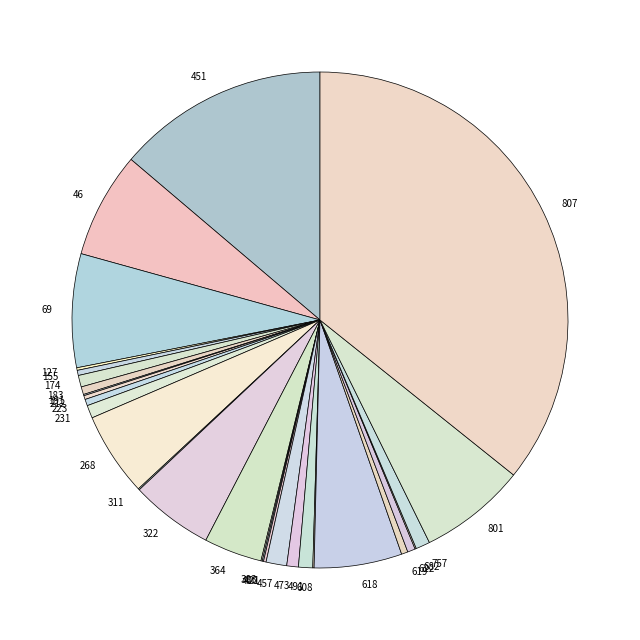

Which has a higher value, 46 or 223?

46